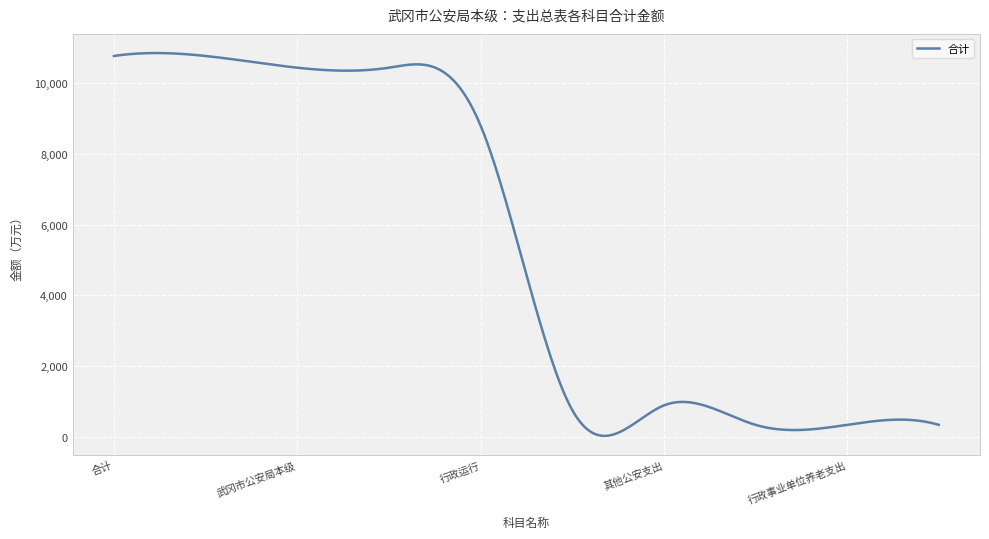

What is the sum of all values?

1614470.3